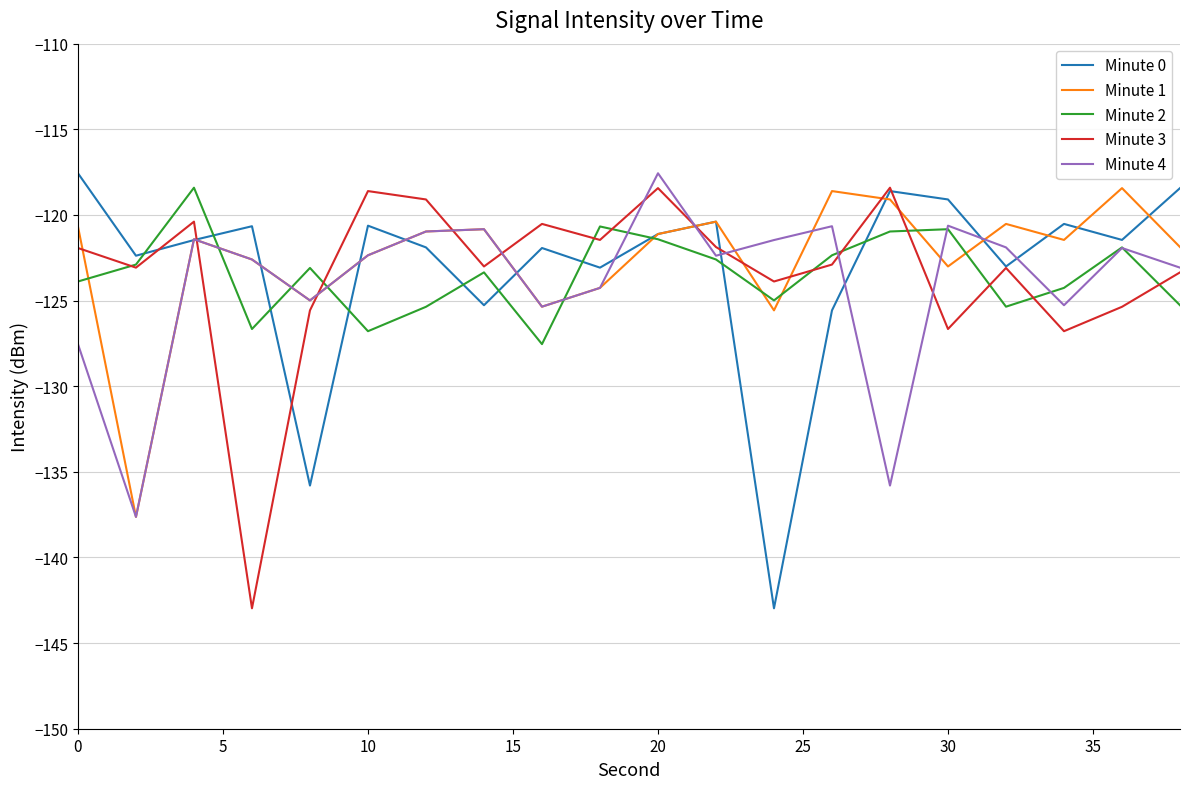

Count the number of data series in this chart.

5